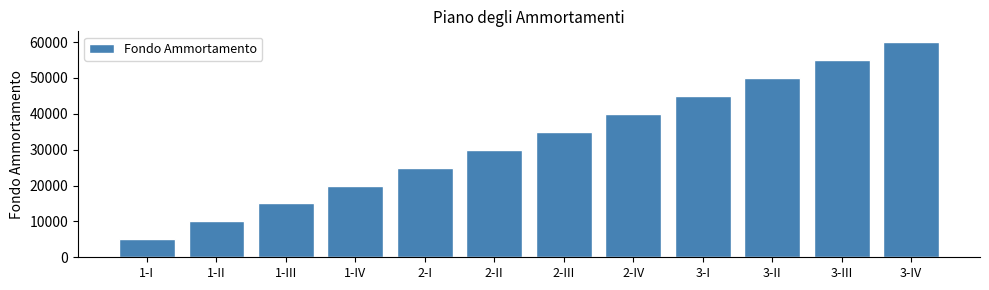

Reading right to left, list all the values displayed in this chart.

3-IV=60000	3-III=55000	3-II=50000	3-I=45000	2-IV=40000	2-III=35000	2-II=30000	2-I=25000	1-IV=20000	1-III=15000	1-II=10000	1-I=5000